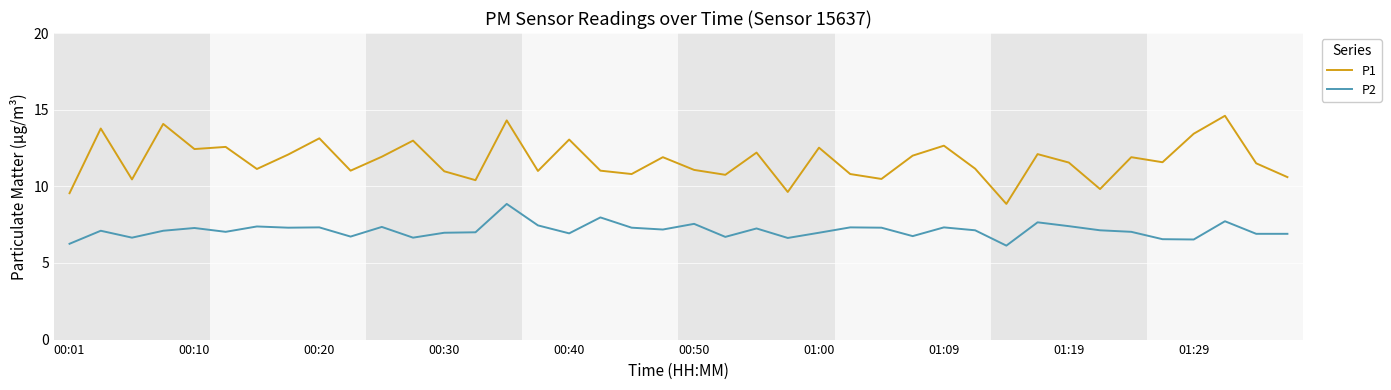

What is the highest value of the P1 series?

14.6